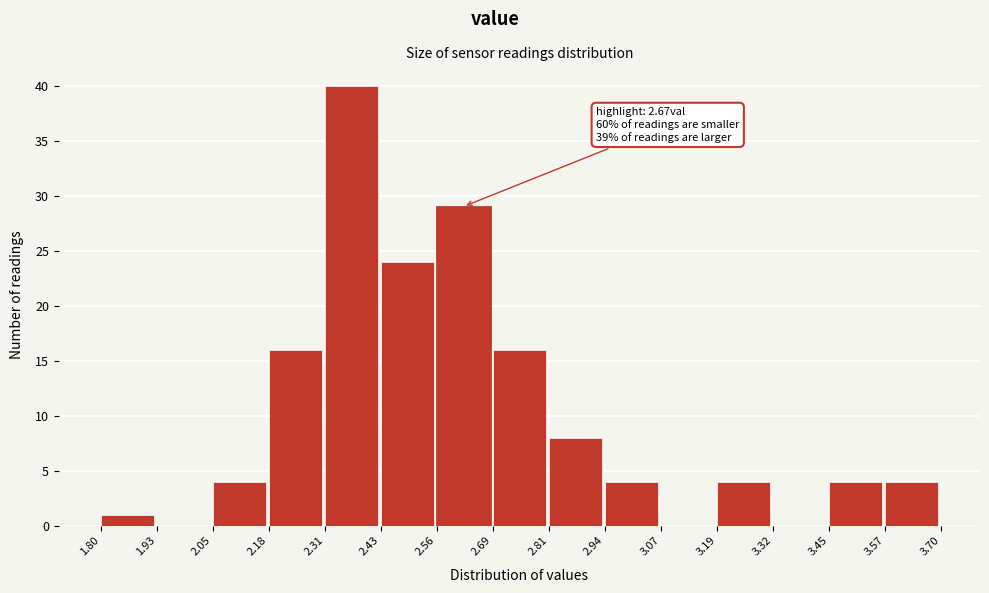

Over which range of the x-axis is the bar tallest?

2.31 to 2.43